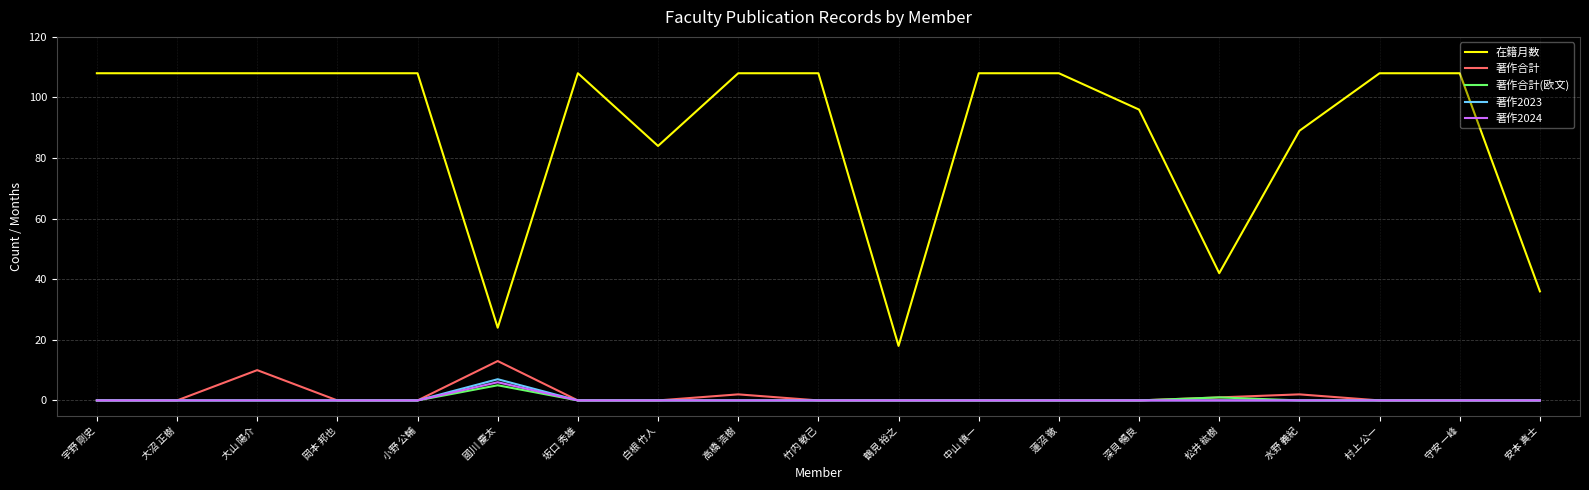

True or false: 在籍月数 and 著作2024 intersect in this chart.

False